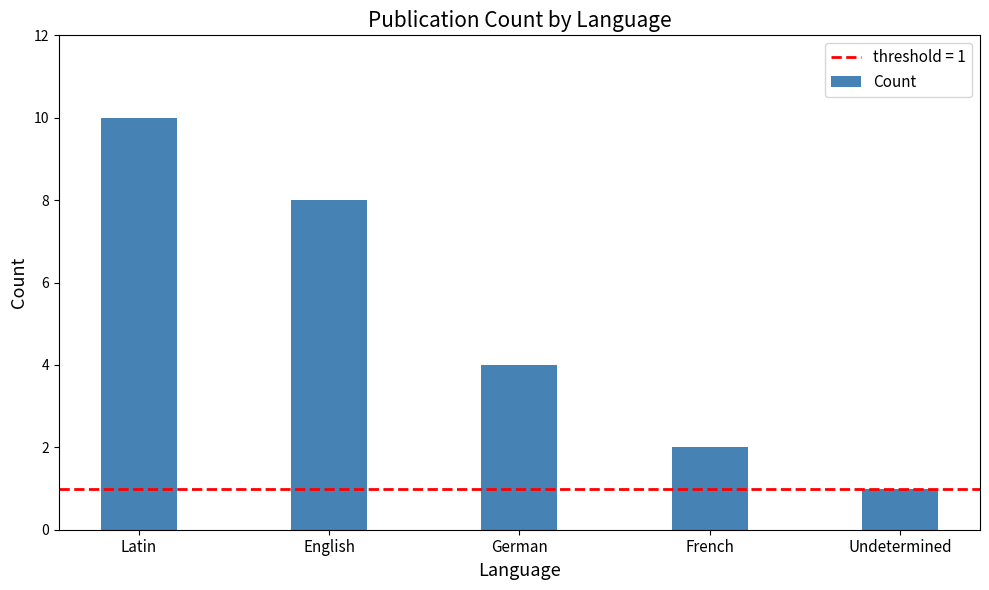

Reading left to right, what are all the values shown in this chart?

Latin=10	English=8	German=4	French=2	Undetermined=1